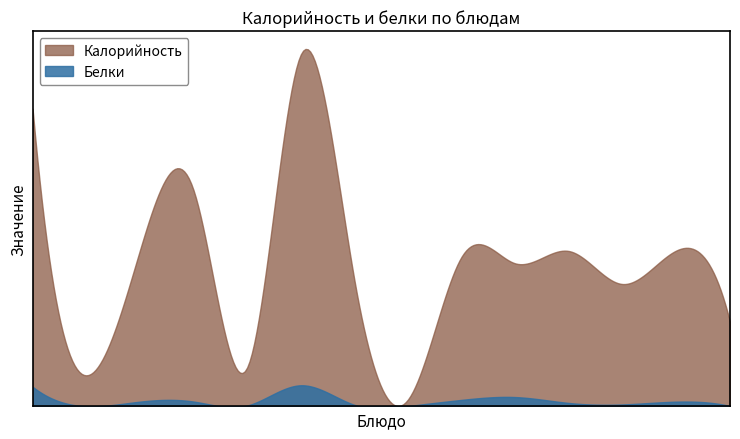

What are all the series names shown in the legend?

Калорийность, Белки